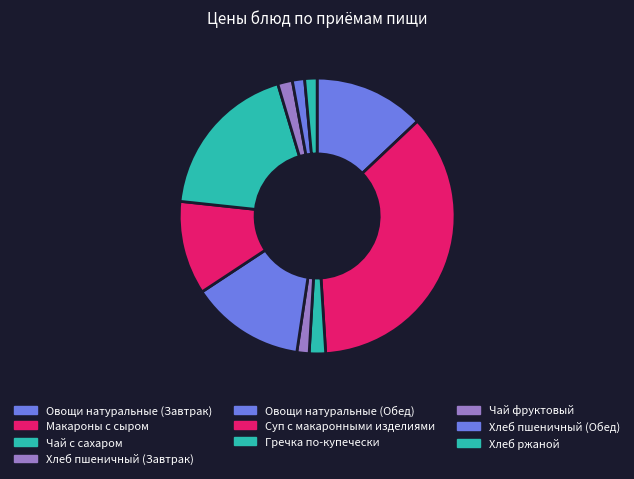

Between Хлеб пшеничный (Завтрак) and Овощи натуральные (Обед), which is larger?

Овощи натуральные (Обед)